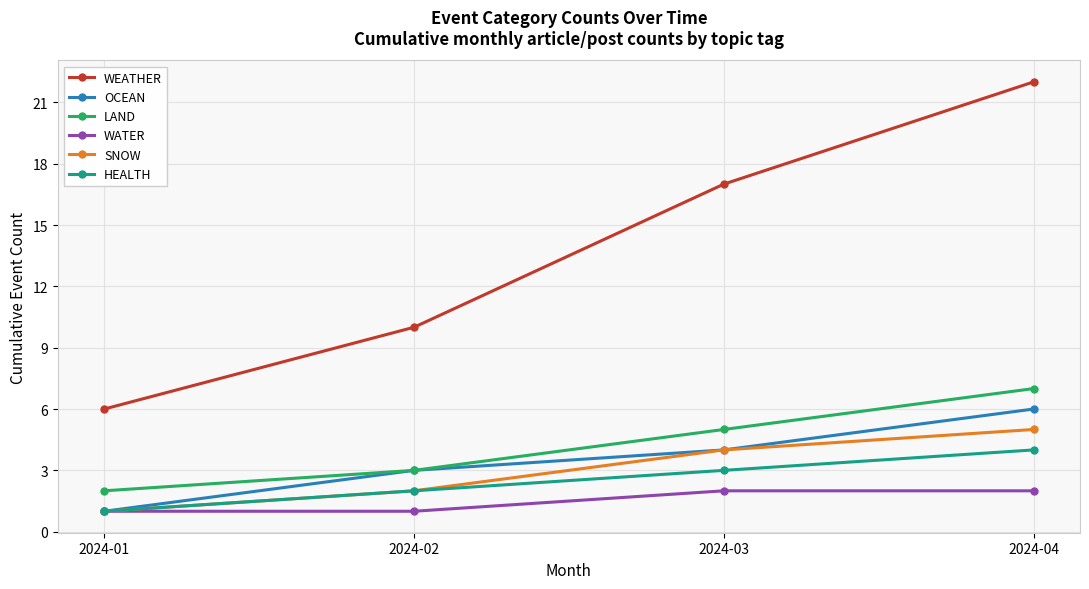

True or false: WEATHER and OCEAN cross at least once.

False